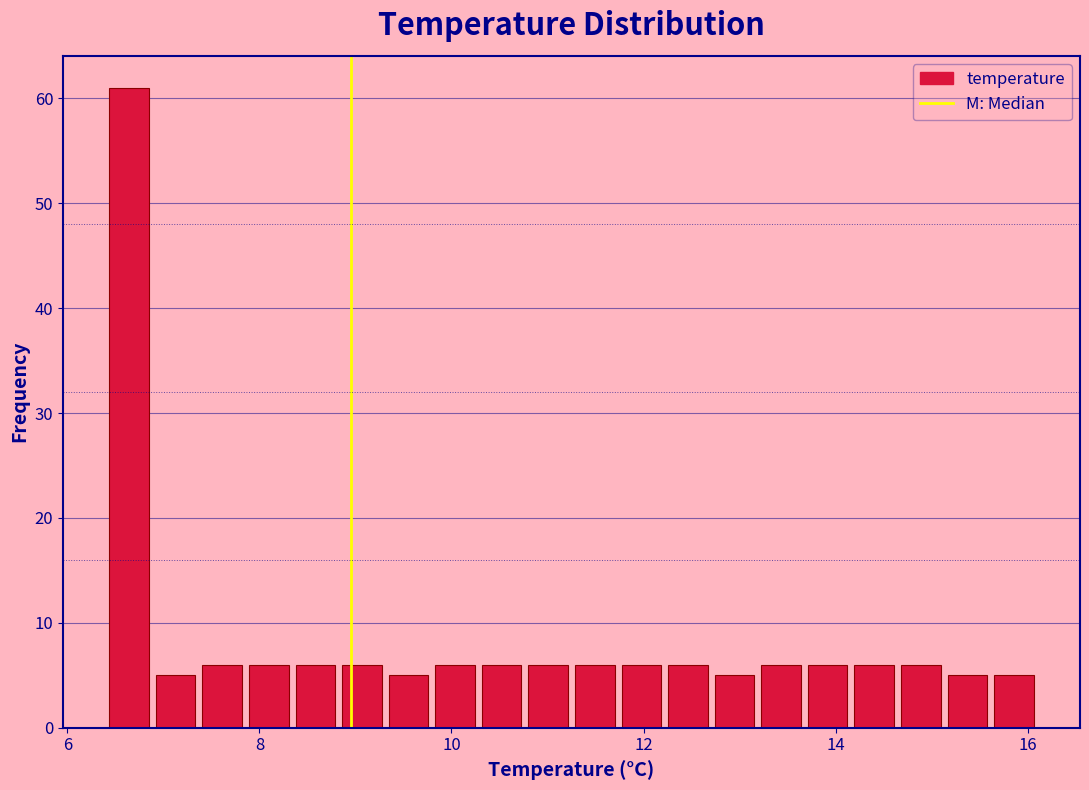

Around what value on the x-axis is the tallest bar? Give the approximate position of its centre, as read against the axis.

6.6